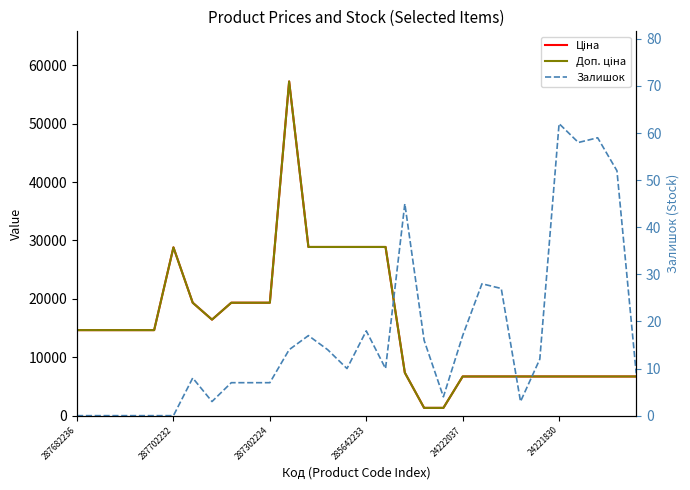

What is the highest value of the Залишок series?

62.0